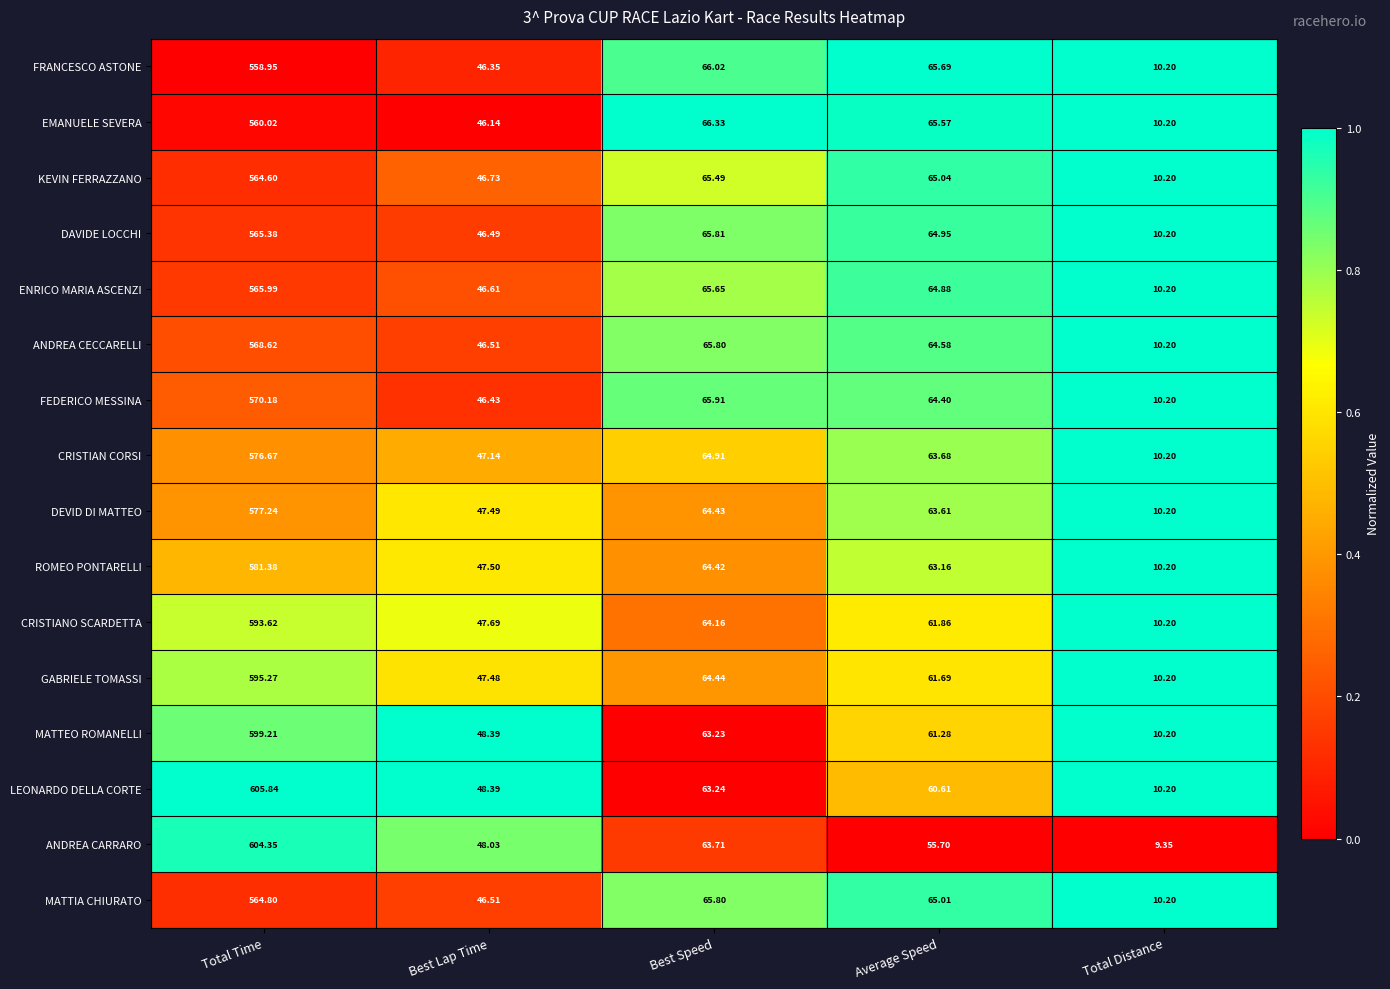

List the labels in order of LEONARDO DELLA CORTE value, smallest first.

Total Distance, Best Lap Time, Average Speed, Best Speed, Total Time